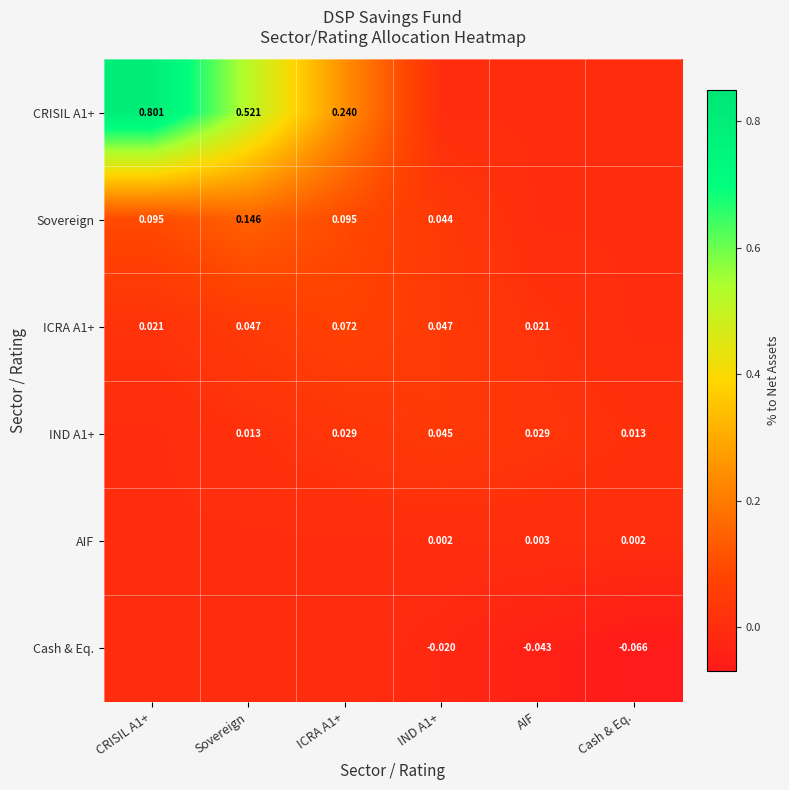

What is the difference between the maximum and minimum values in the CRISIL A1+ series?

0.8